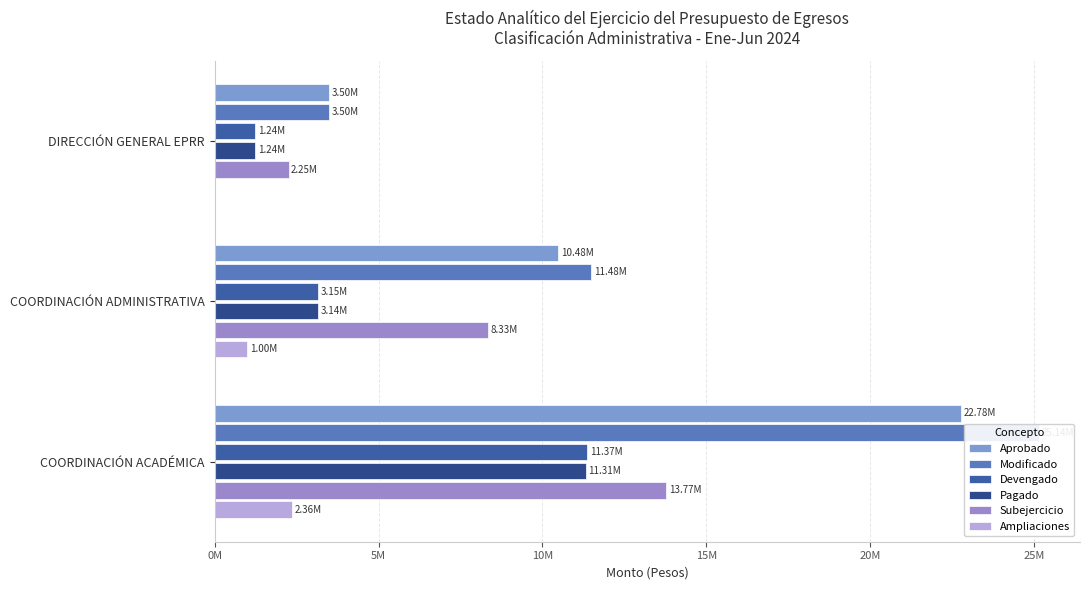

Which series has the largest range (max minus min)?

Modificado